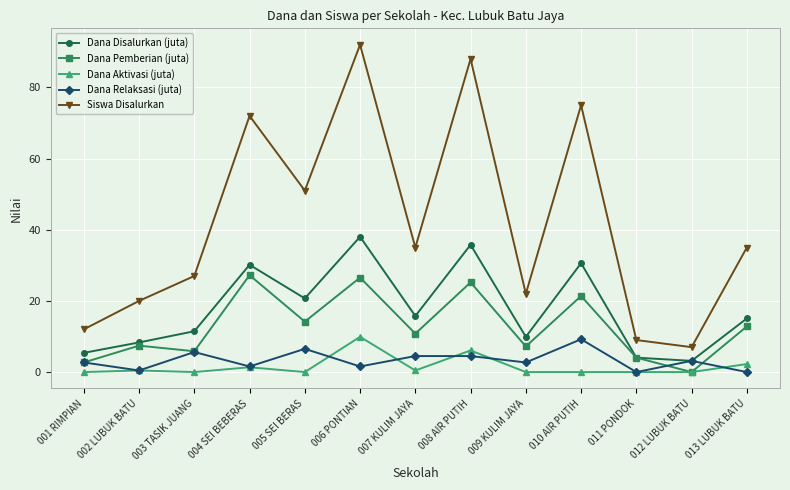

Rank the series at 010 AIR PUTIH from highest to lowest value.

Siswa Disalurkan, Dana Disalurkan (juta), Dana Pemberian (juta), Dana Relaksasi (juta), Dana Aktivasi (juta)